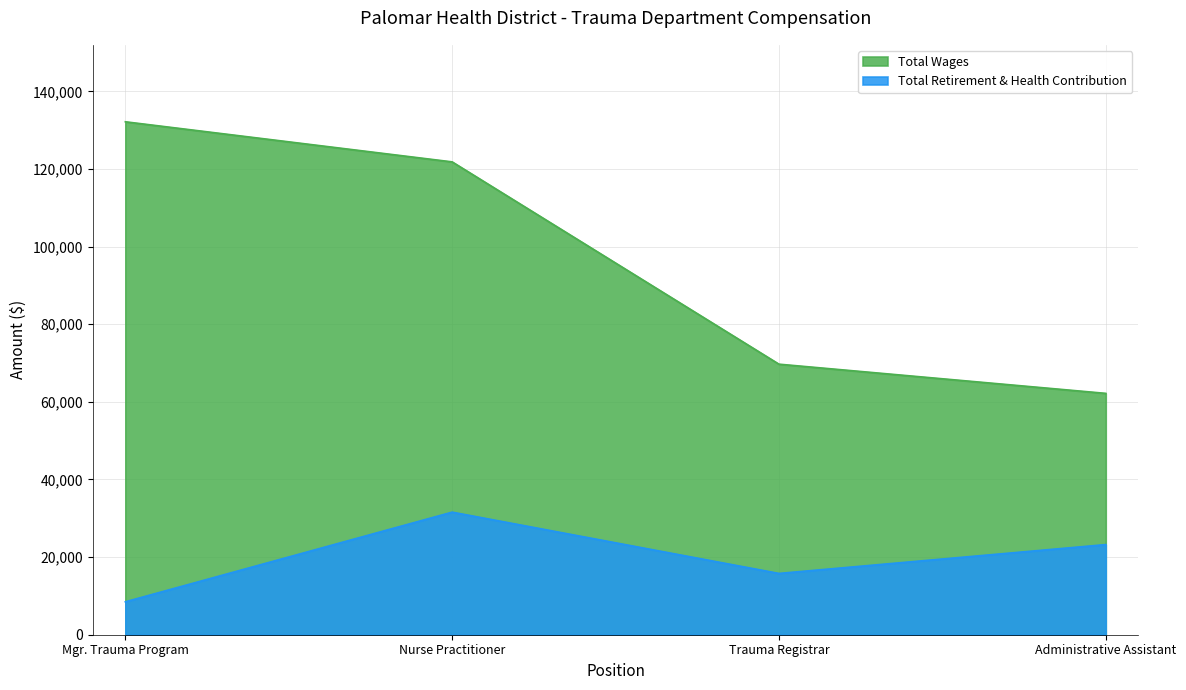

How many series are shown in this chart?

2